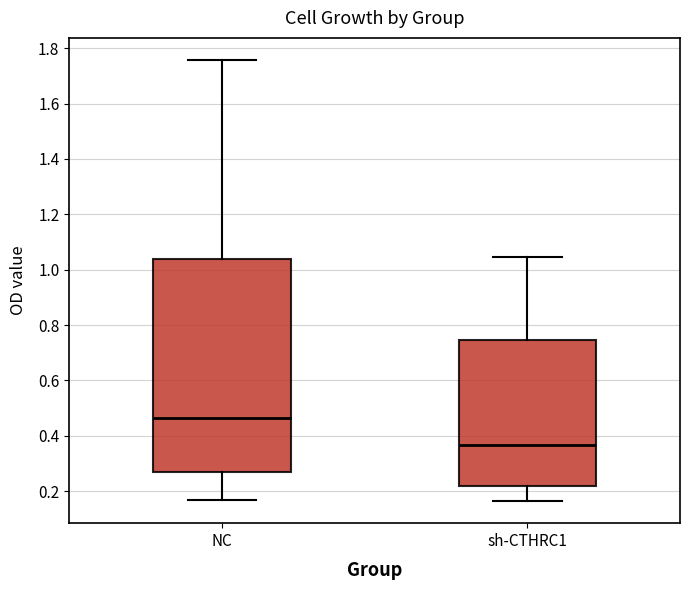

Where does the median line of the box for sh-CTHRC1 sit on the y-axis? The values are not printed on the chart, so give them approximately, as read against the axis.

0.36